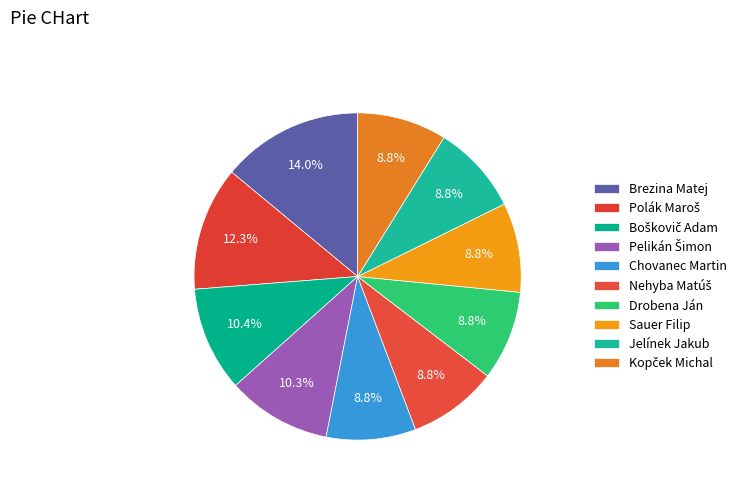

Does Pelikán Šimon account for over 50% of the chart?

No